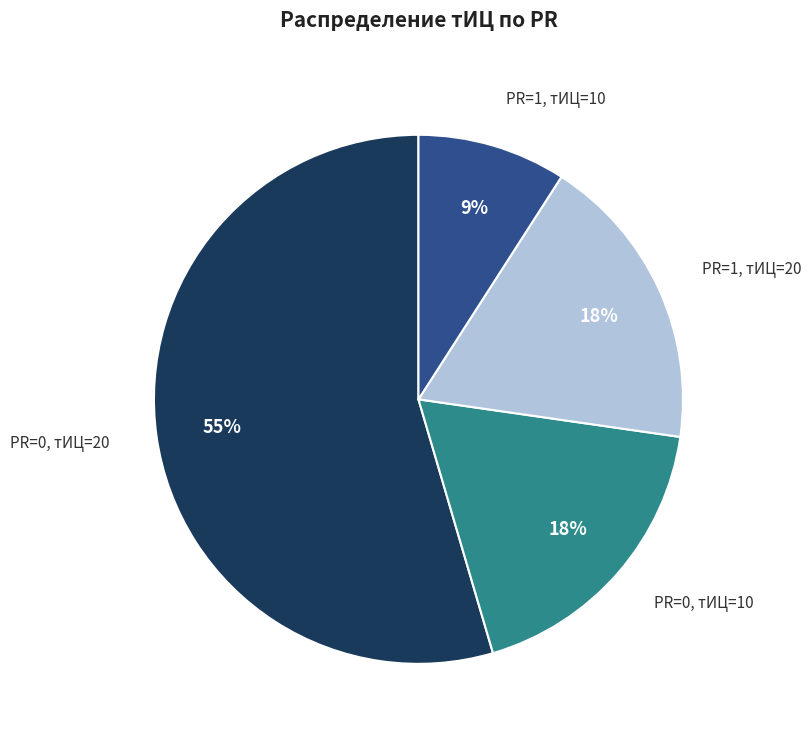

To the nearest percent, what percentage of the pie is PR=1, тИЦ=20?

18%